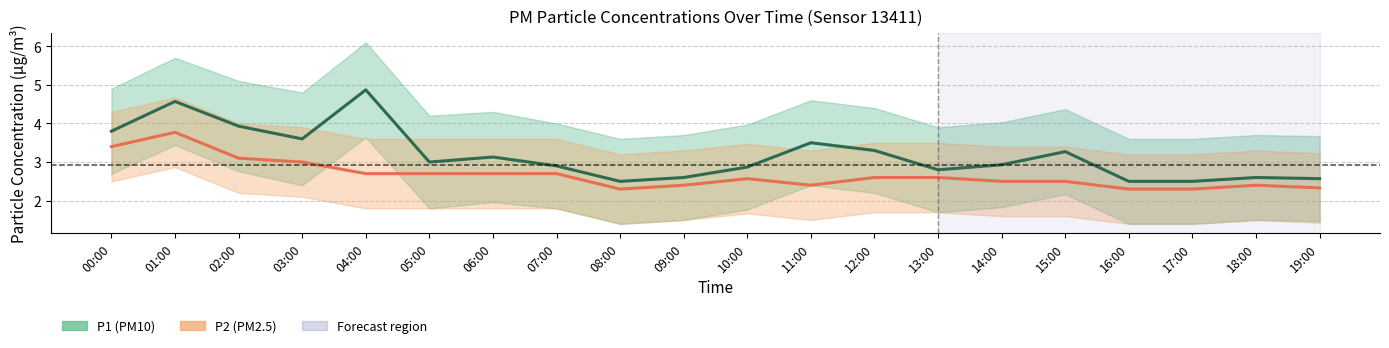

At which label does P2 (PM2.5) reach its minimum?

08:00